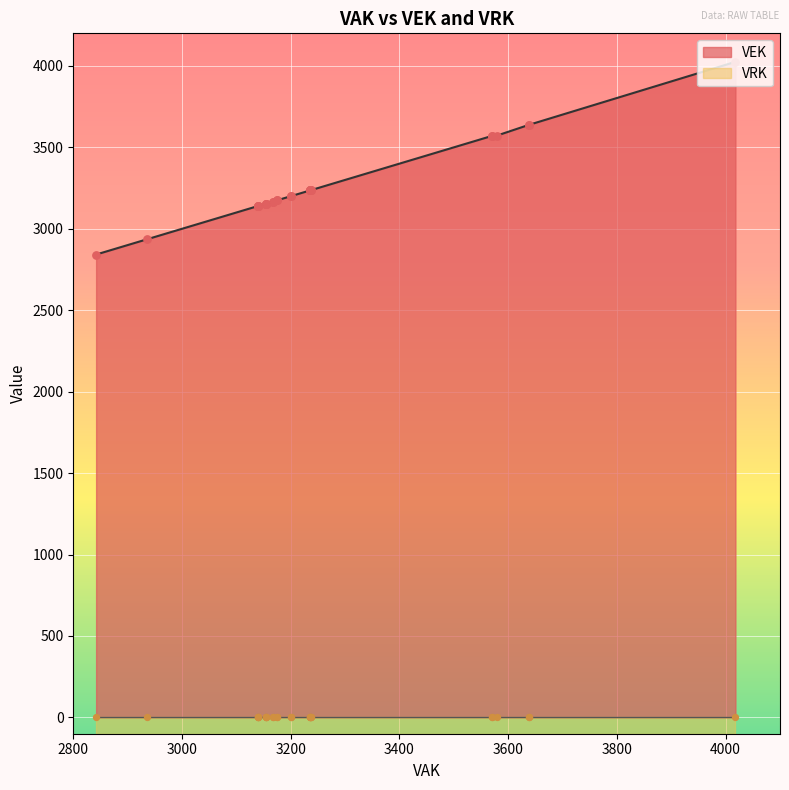

Which series contains the highest Y value?

VEK